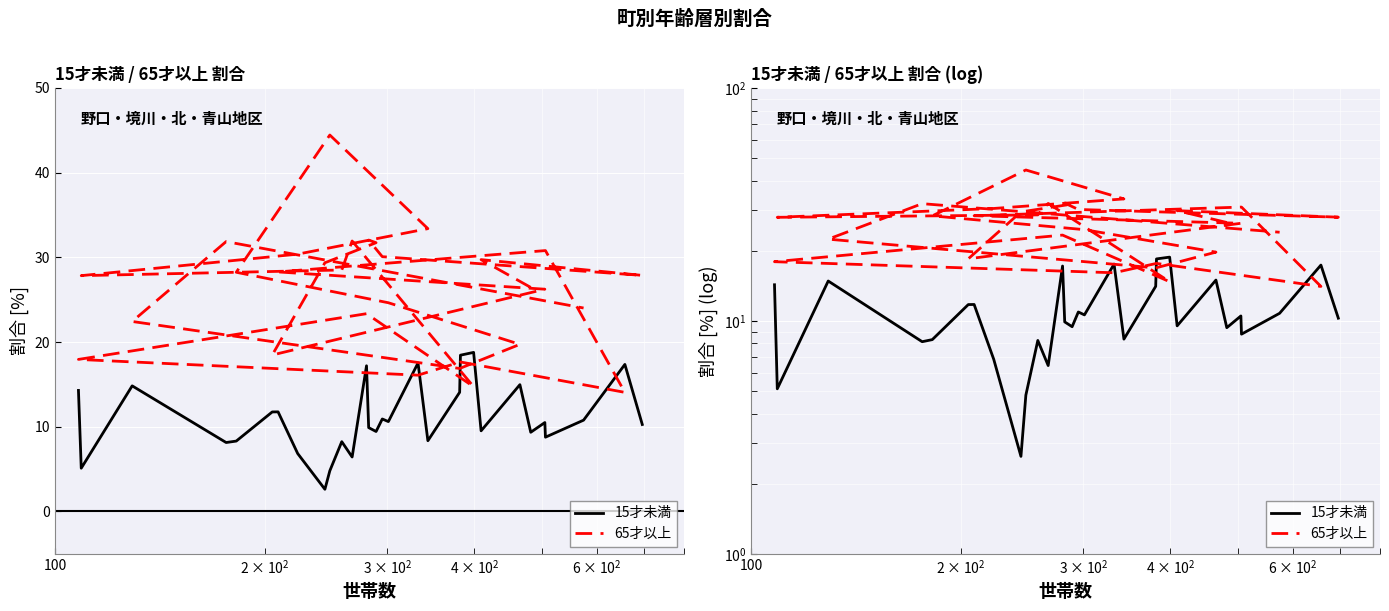

Which series has the largest range (max minus min)?

65才以上